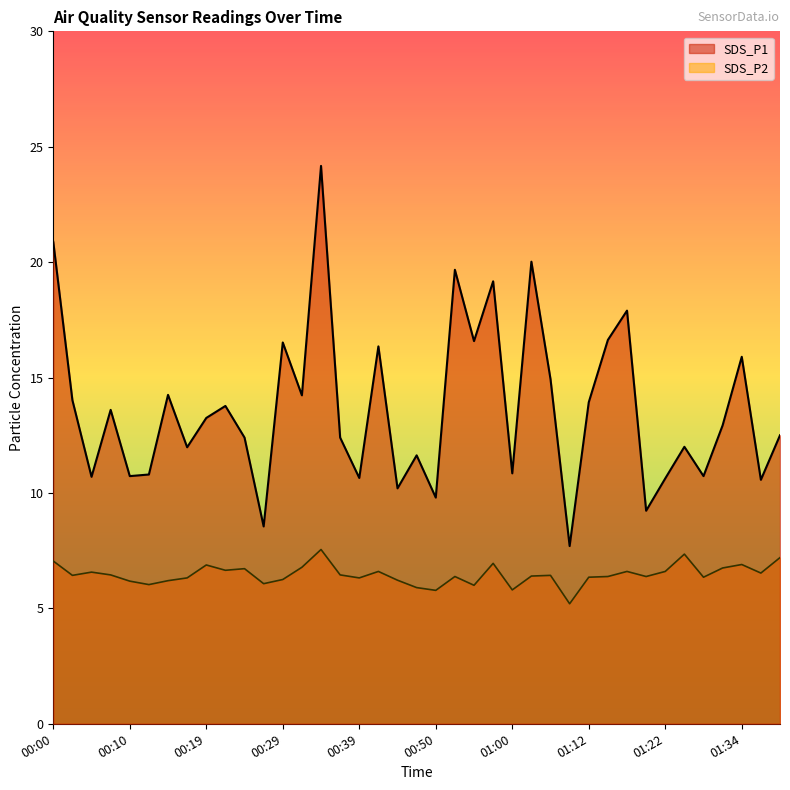

True or false: SDS_P2 has a value of 8.6 at 00:10.

False